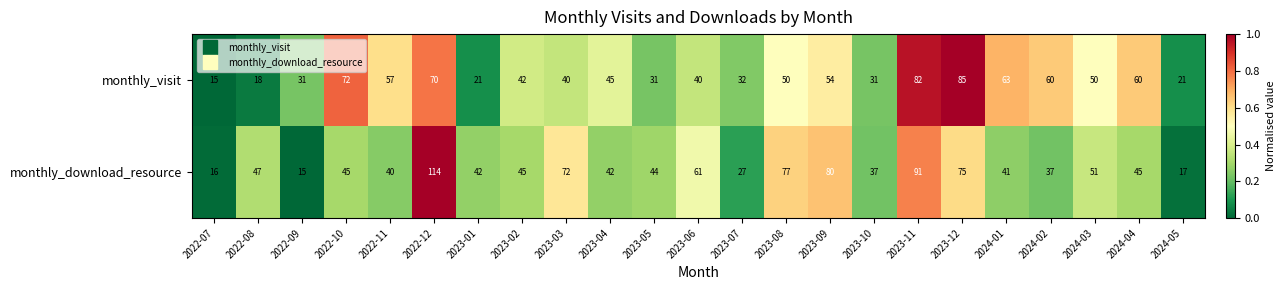

What is the difference between the highest and lowest values at 2023-06?

21